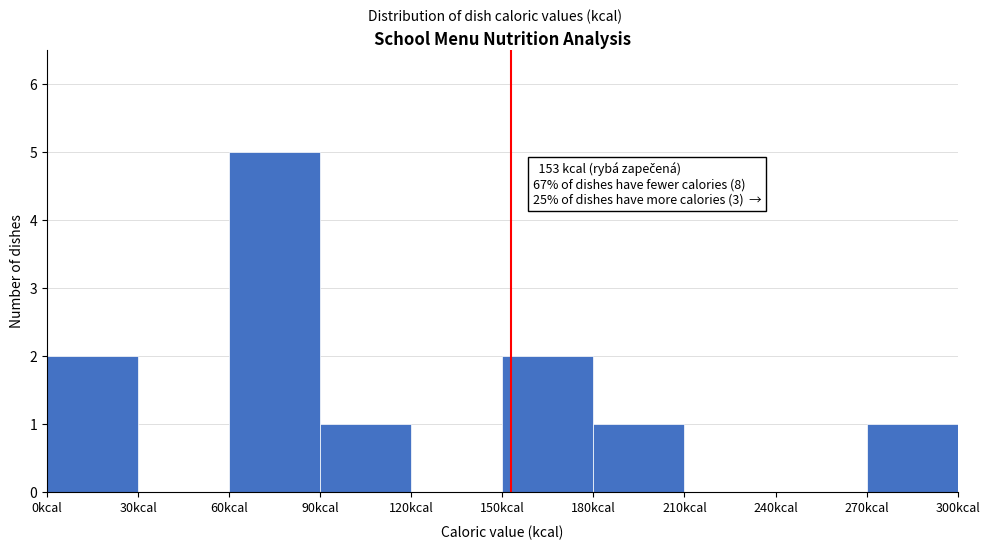

Over which range of the x-axis is the bar tallest?

60 to 90